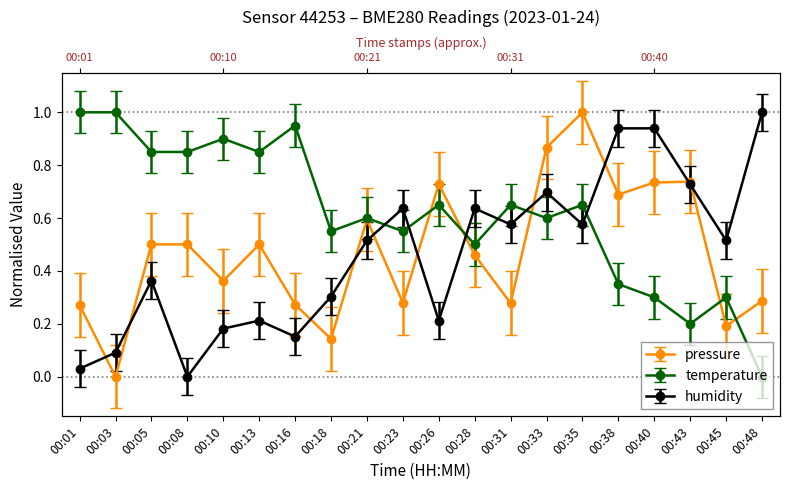

Which series has the largest total across all categories?

temperature